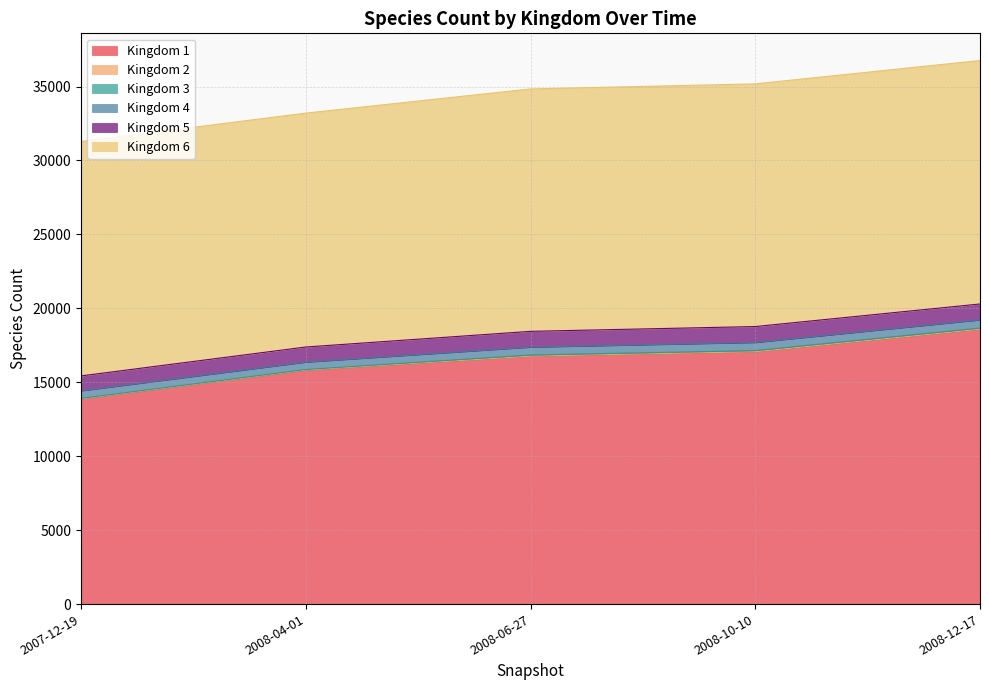

Does the chart have visible grid lines?

Yes